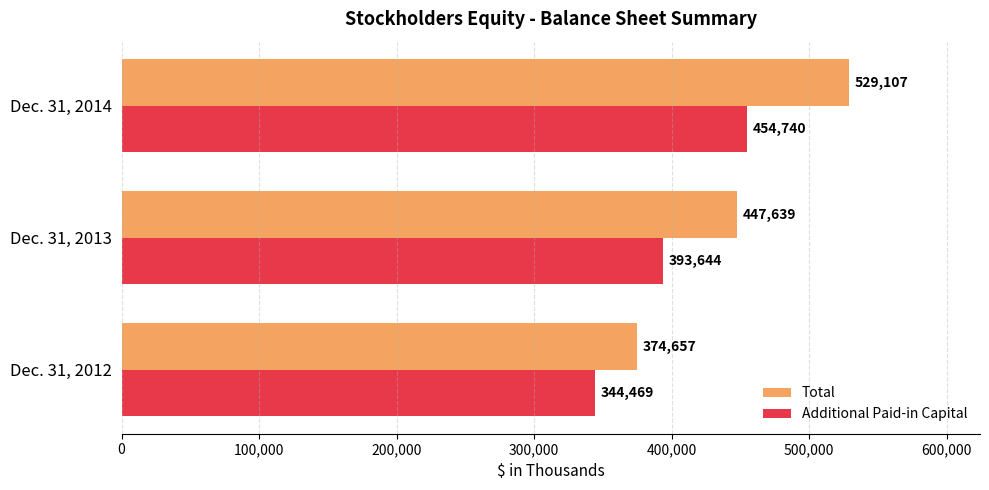

What is the highest value of the Total series?

529107